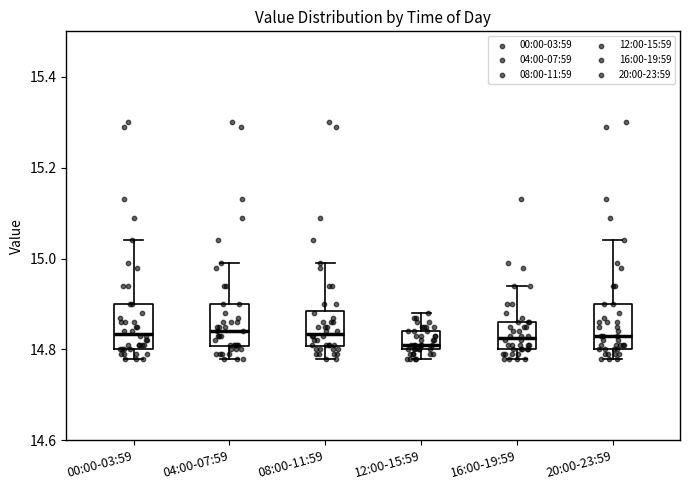

Reading left to right, transcribe this box plot: for each box, give where its median line is, the range the box spans, and where its two whiskers end, as read against the y-axis. The values are not printed on the chart, so give them approximately, as read against the axis.

00:00-03:59: median 14.84, box 14.80 to 14.90, whiskers 14.78 to 15.04
04:00-07:59: median 14.84, box 14.80 to 14.90, whiskers 14.78 to 15.00
08:00-11:59: median 14.84, box 14.80 to 14.88, whiskers 14.78 to 15.00
12:00-15:59: median 14.82, box 14.80 to 14.84, whiskers 14.78 to 14.88
16:00-19:59: median 14.82, box 14.80 to 14.86, whiskers 14.78 to 14.94
20:00-23:59: median 14.84, box 14.80 to 14.90, whiskers 14.78 to 15.04